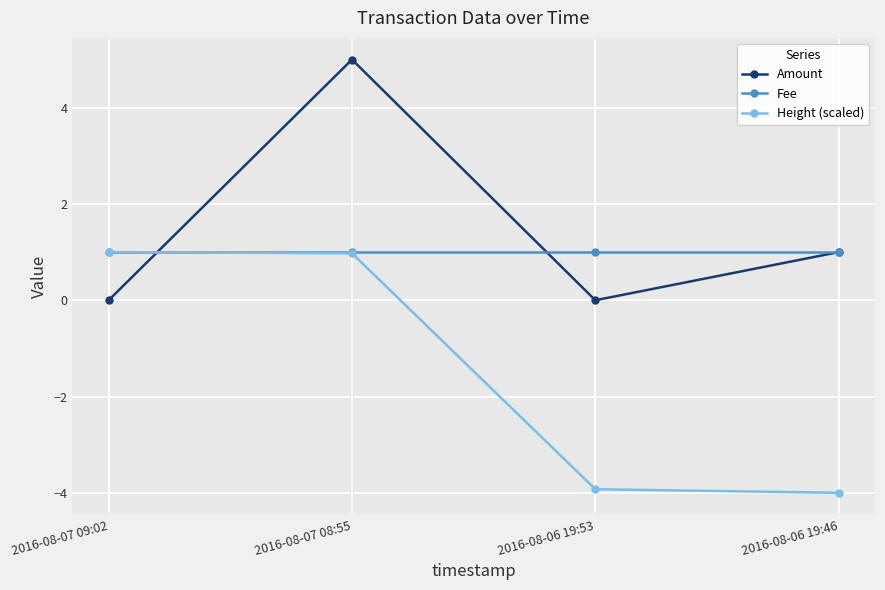

Which series has the largest total across all categories?

Amount